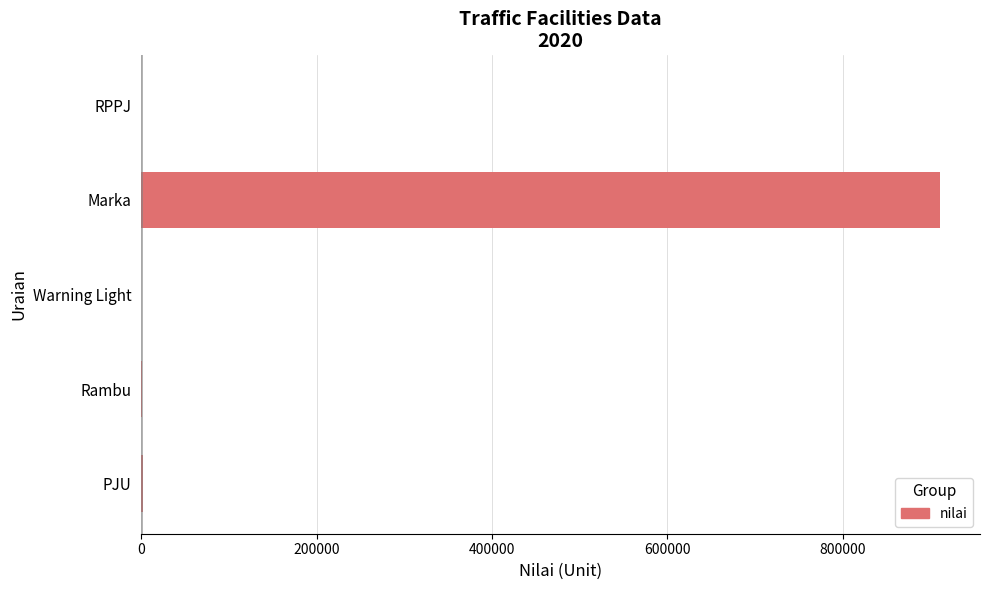

What is the sum of all values?

913976